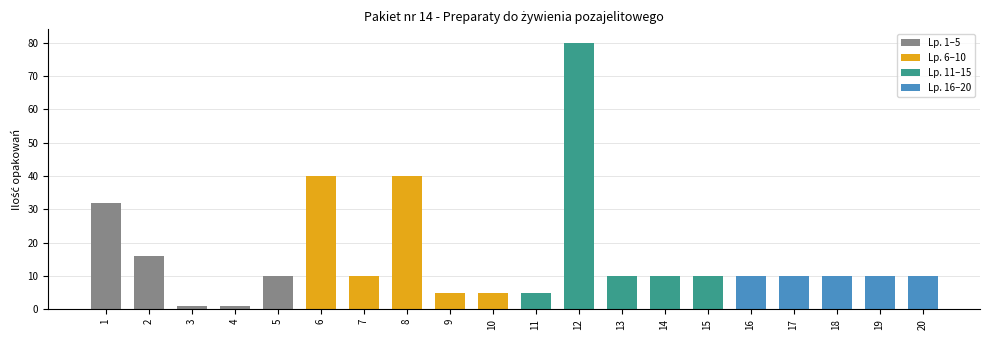

The value at 15 is 4. True or false?

False